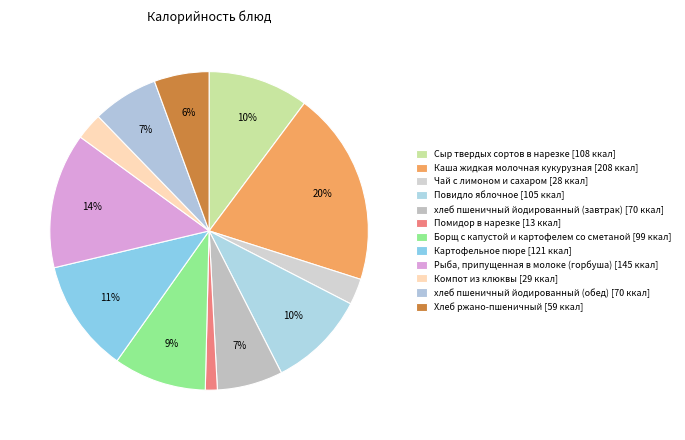

Is it true that хлеб пшеничный йодированный (завтрак) is 7% of the pie?

True